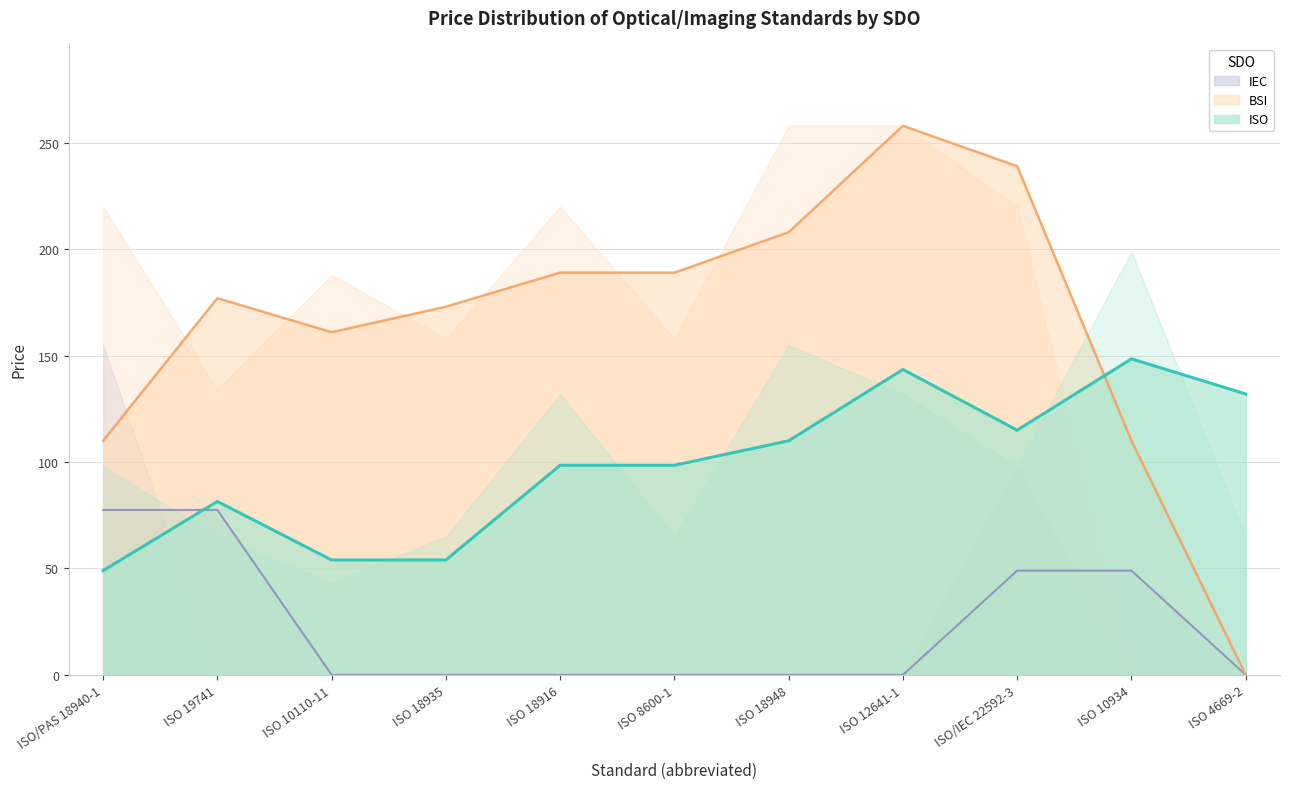

How many times do ISO and BSI cross each other?

1